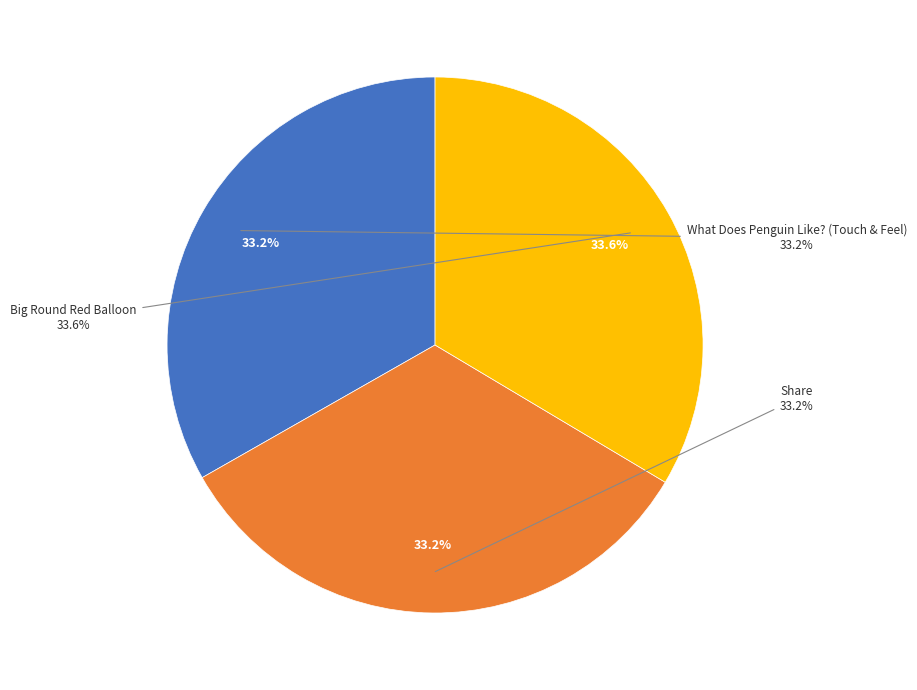

Which slice is the smallest?

Share